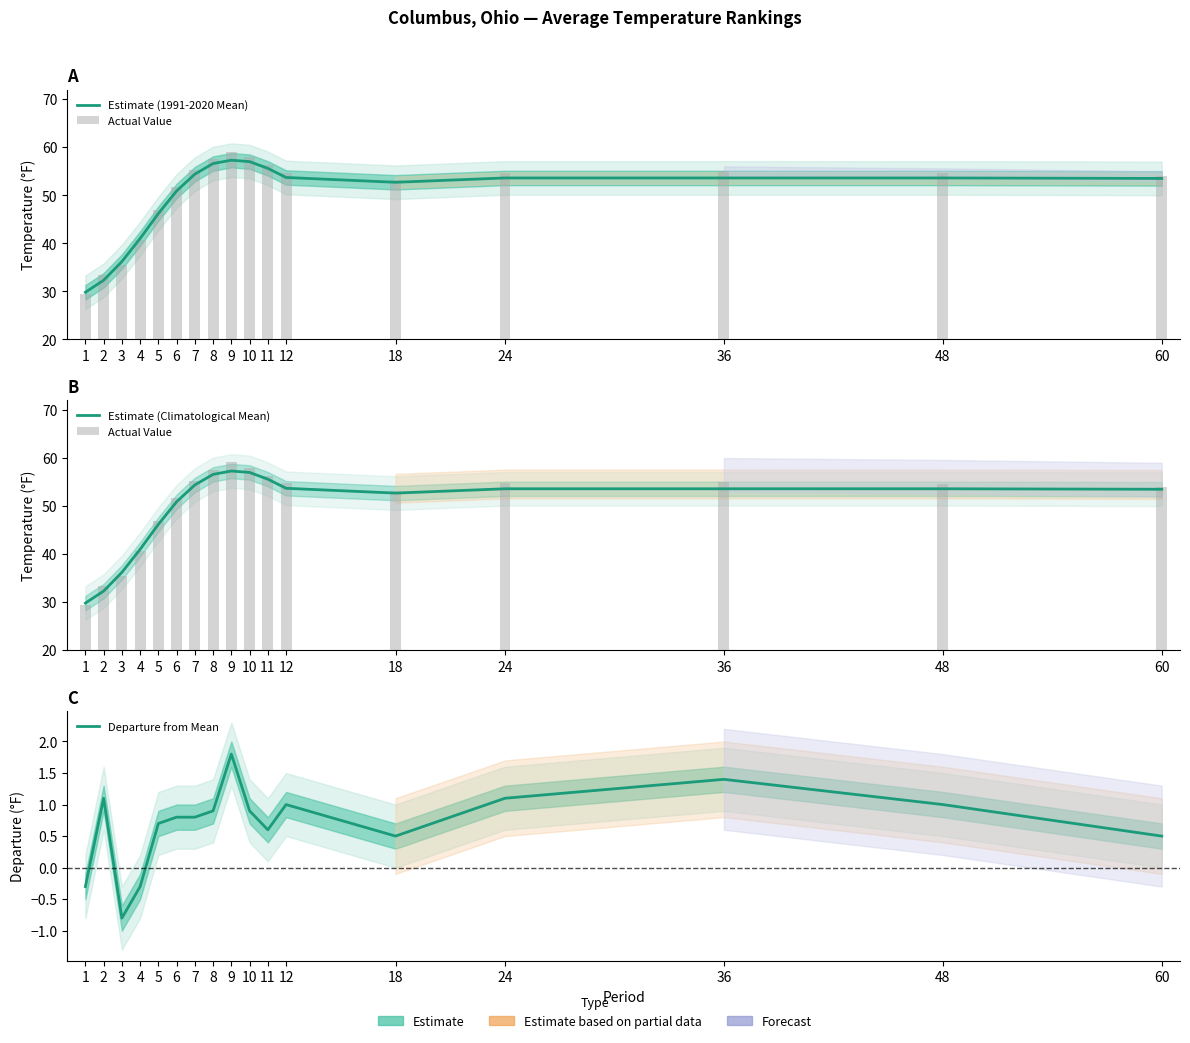

What is the value of the Estimate (Climatological Mean) bar at the 9th from the left?

57.3